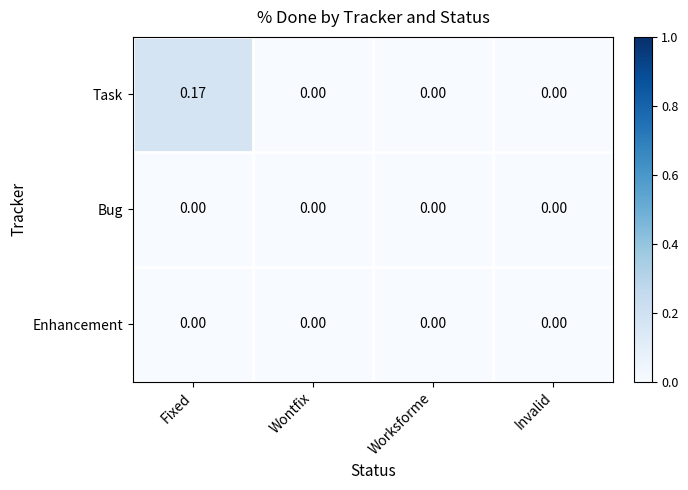

Which series changed the most between Fixed and Wontfix?

Task